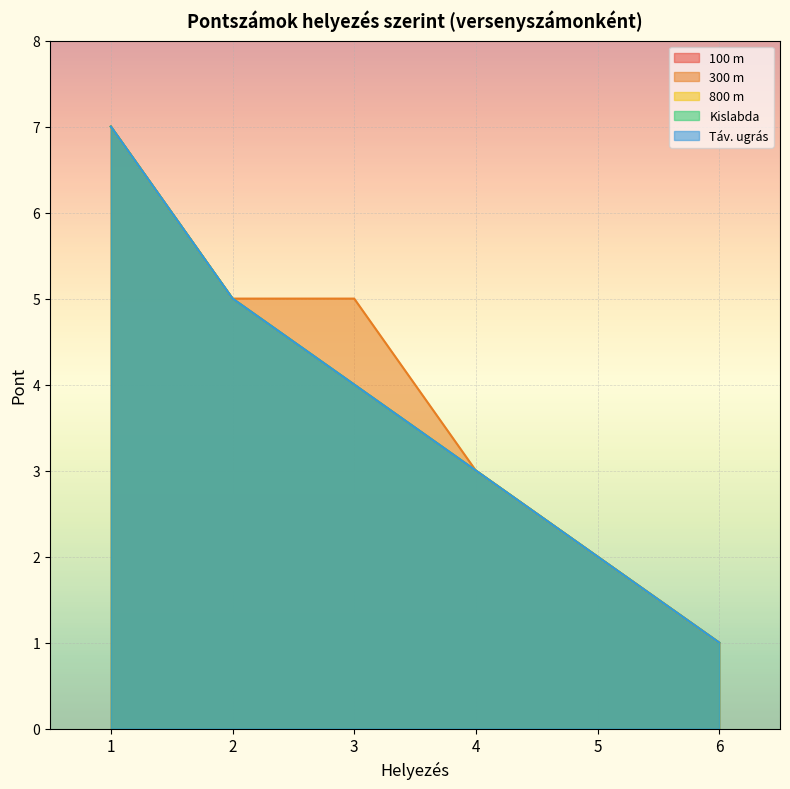

What is the difference between the maximum and minimum values?

6